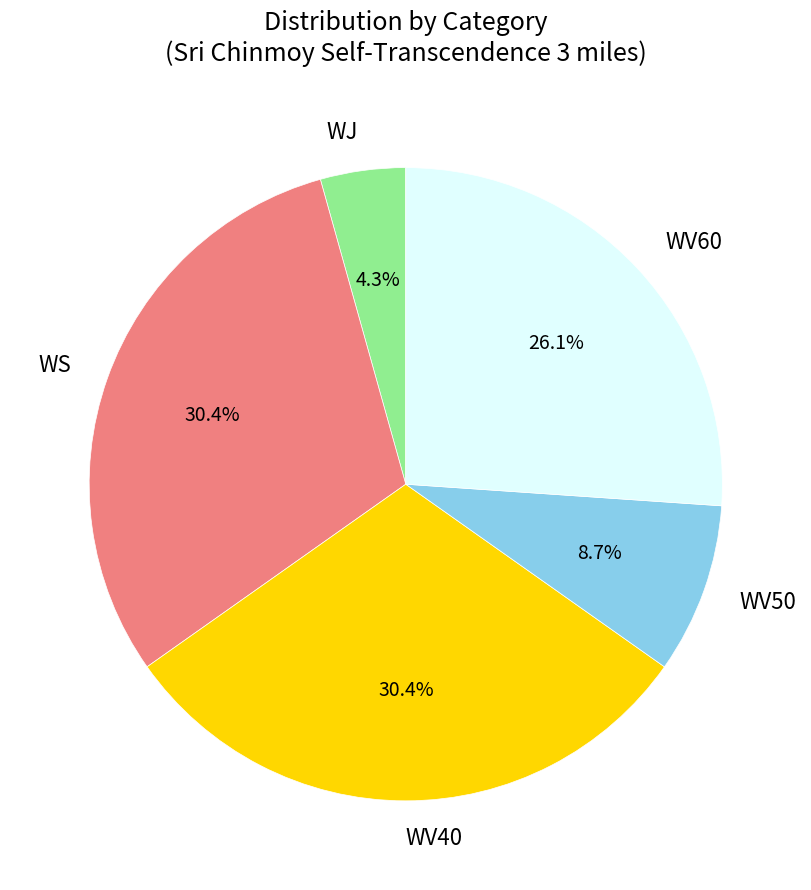

Is there any slice that represents more than half of the pie?

No